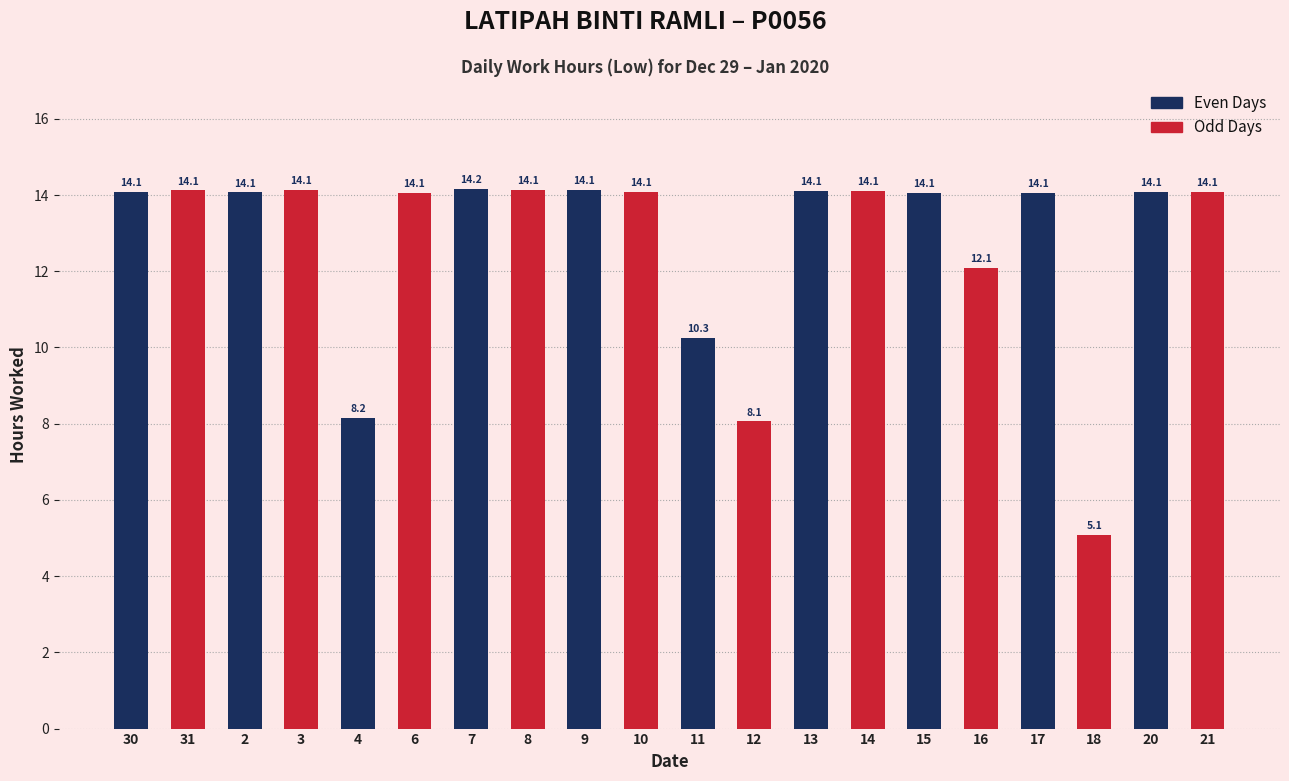

What position from the left is 8?

8